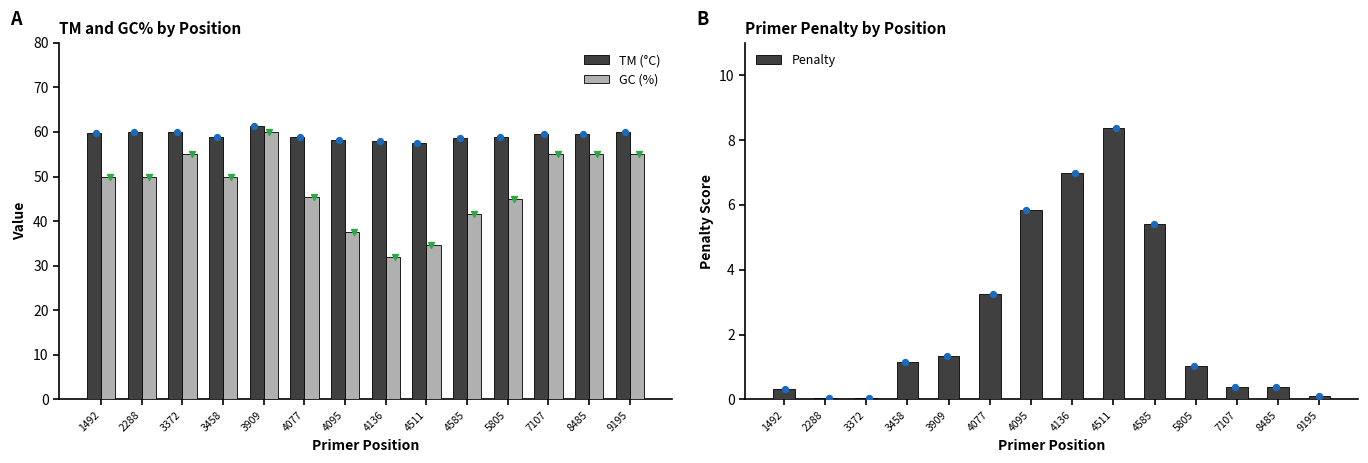

What are all the series names shown in the legend?

TM (°C), GC (%), Penalty